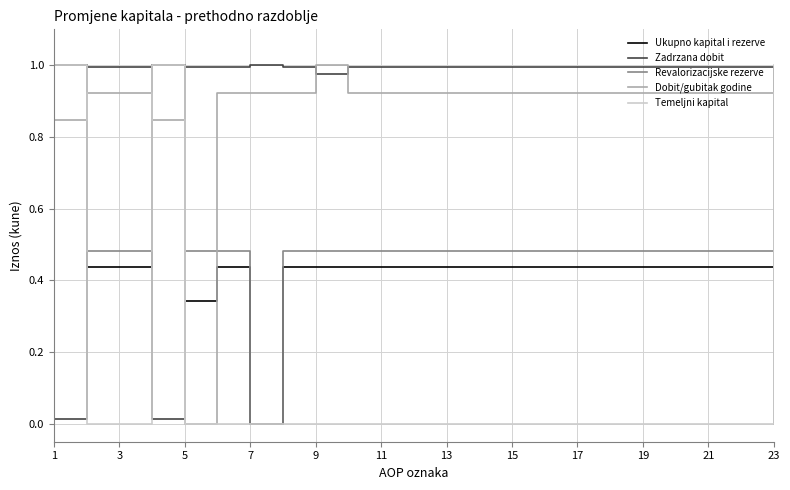

True or false: Ukupno kapital i rezerve and Dobit/gubitak godine intersect in this chart.

True